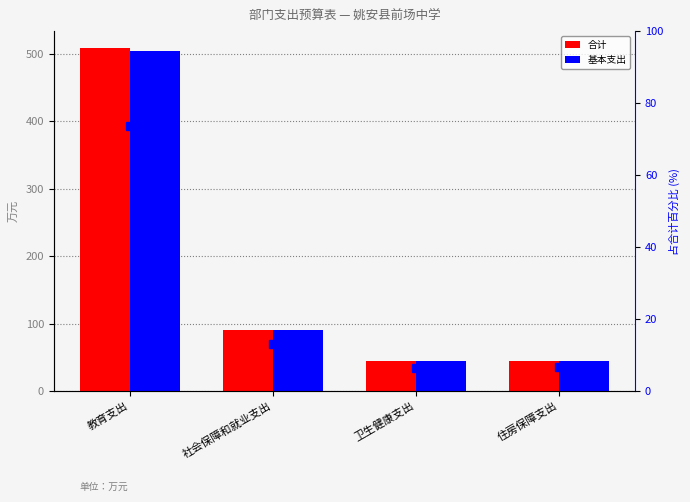

At which label does 合计 first exceed 90?

教育支出